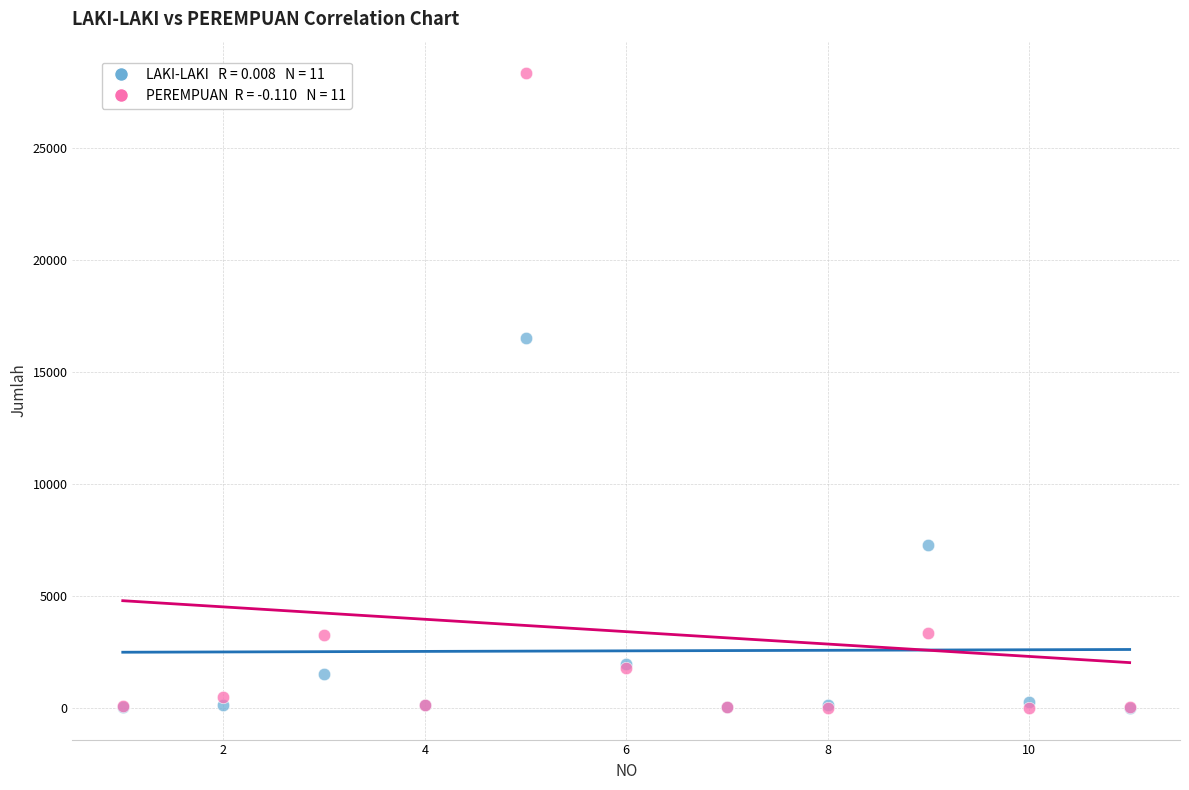

Across all series, what Y value is closest to 14161?

16525